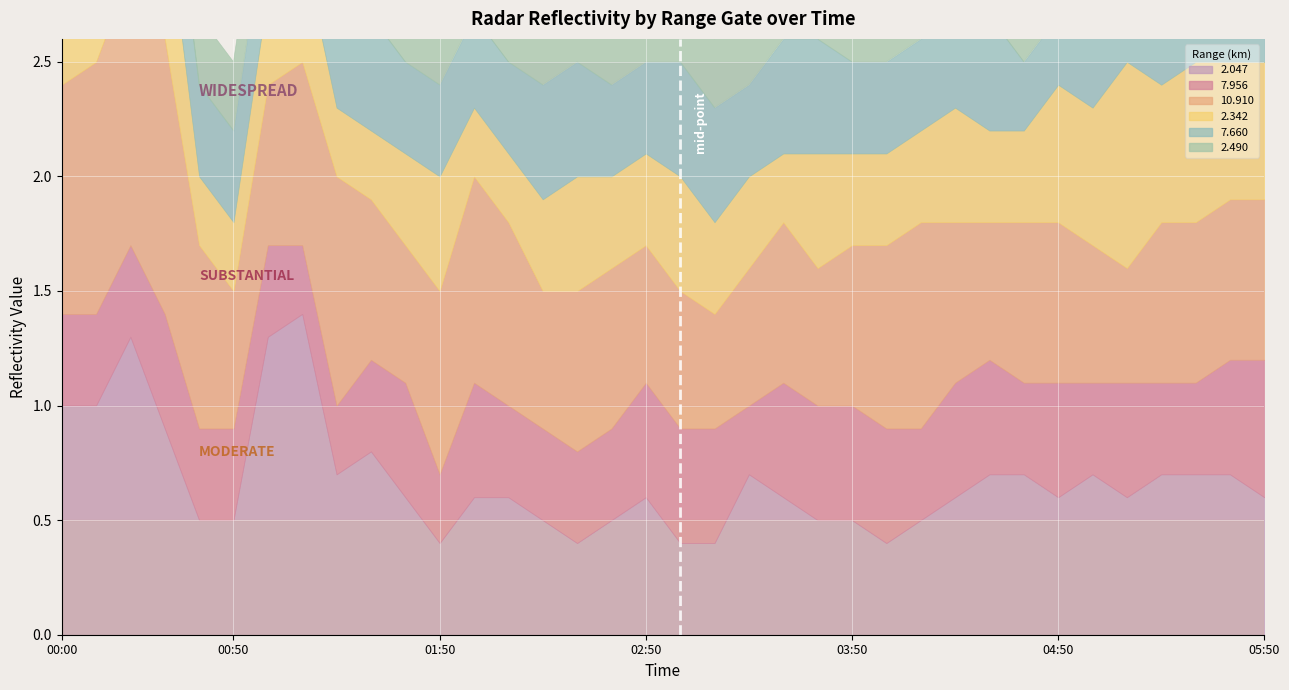

What is the label of the 27th point from the right?

2005/01/16 01:30